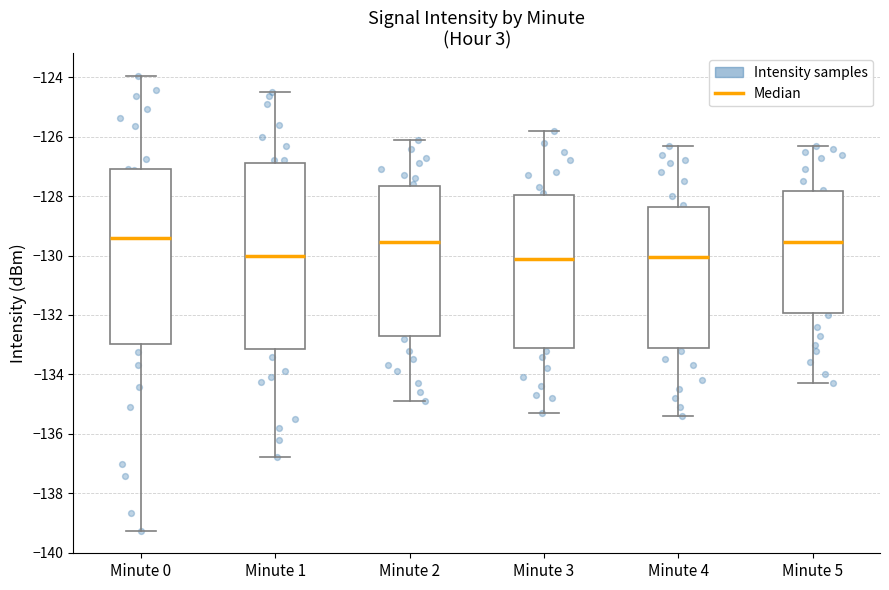

Reading left to right, transcribe this box plot: for each box, give where its median line is, the range the box spans, and where its two whiskers end, as read against the y-axis. The values are not printed on the chart, so give them approximately, as read against the axis.

Minute 0: median -129.4, box -133.0 to -127.0, whiskers -139.2 to -124.0
Minute 1: median -130.0, box -133.2 to -126.8, whiskers -136.8 to -124.4
Minute 2: median -129.6, box -132.8 to -127.6, whiskers -134.8 to -126.0
Minute 3: median -130.0, box -133.2 to -128.0, whiskers -135.2 to -125.8
Minute 4: median -130.0, box -133.2 to -128.4, whiskers -135.4 to -126.2
Minute 5: median -129.6, box -132.0 to -127.8, whiskers -134.2 to -126.2